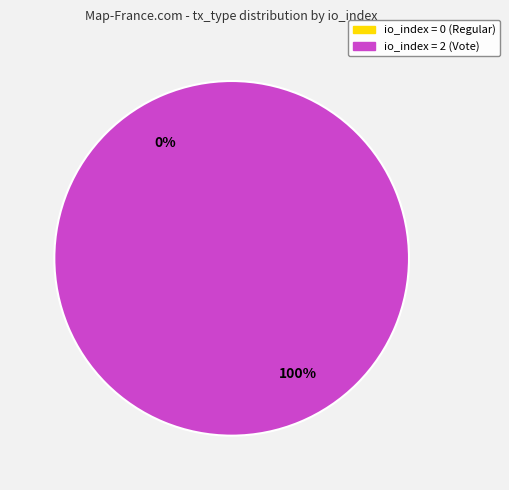

Rank the categories by value from lowest to highest.

Regular (io_index=0), Vote (io_index=2)